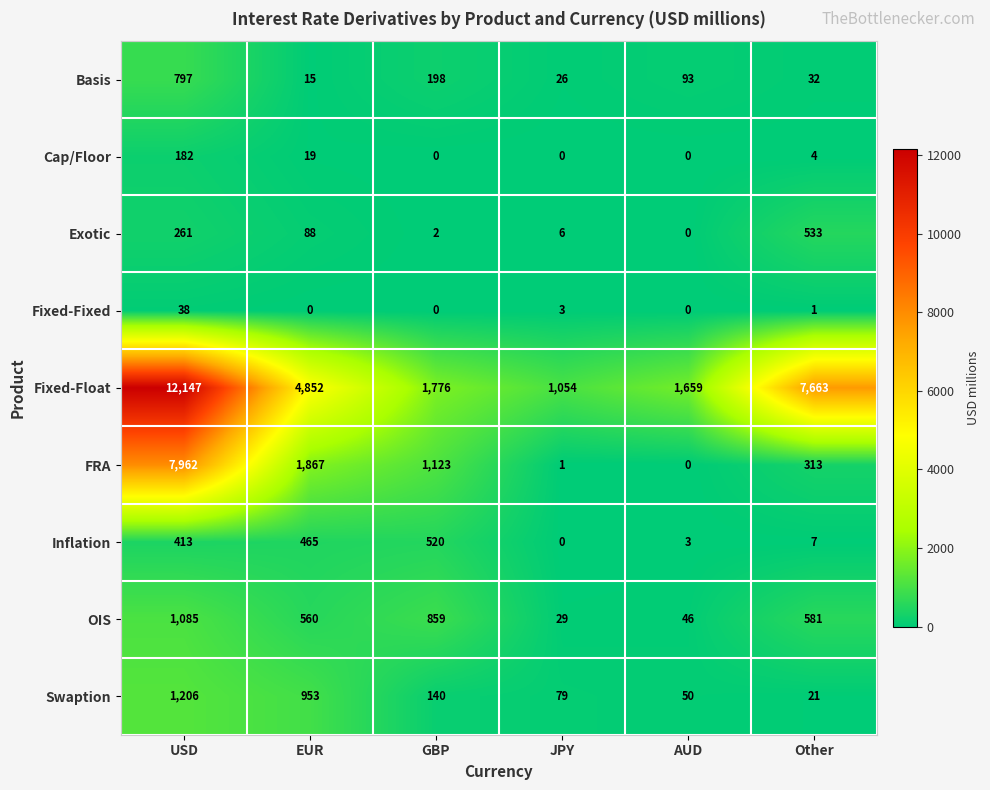

Which series has the largest range (max minus min)?

Fixed-Float